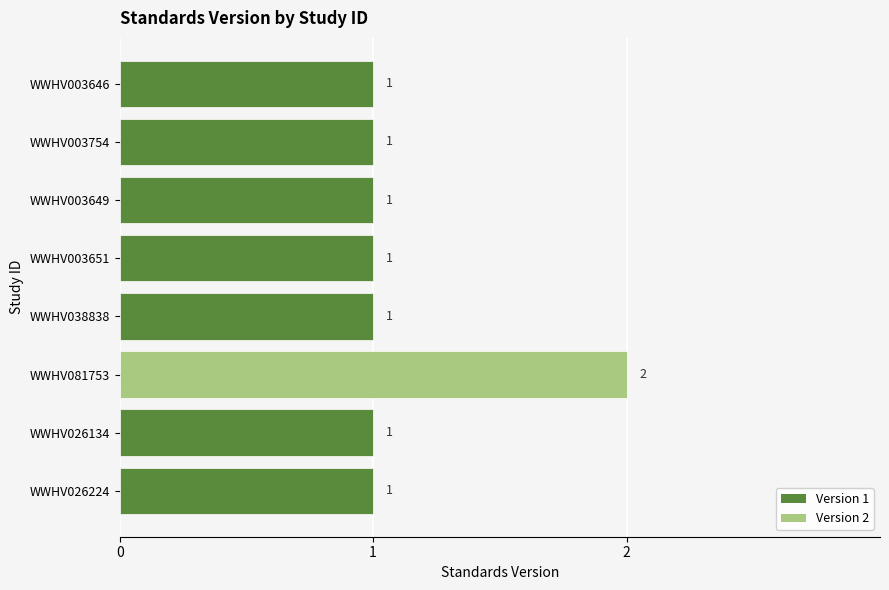

How many bars are there in total?

8